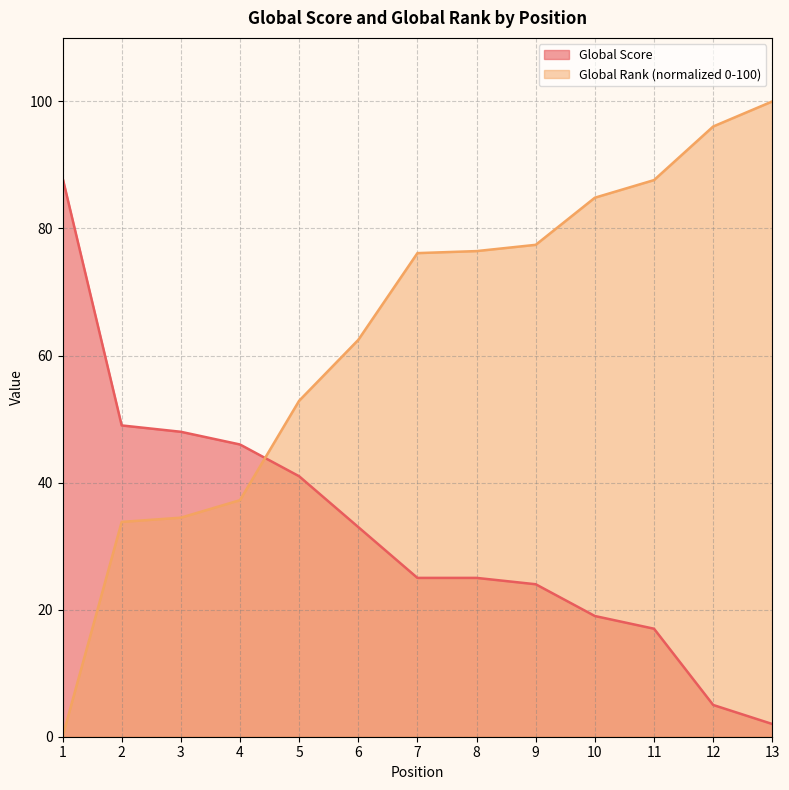

How many distinct data groups are displayed?

2